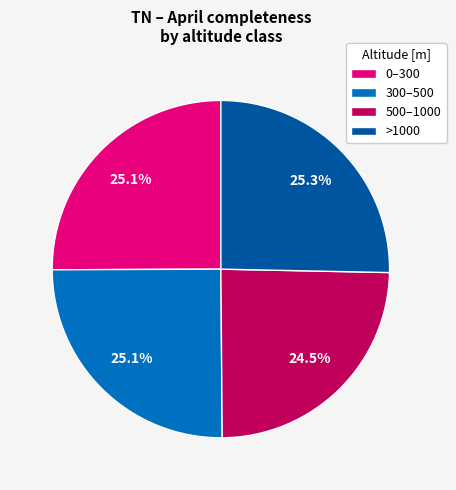

Does >1000 account for over 50% of the chart?

No